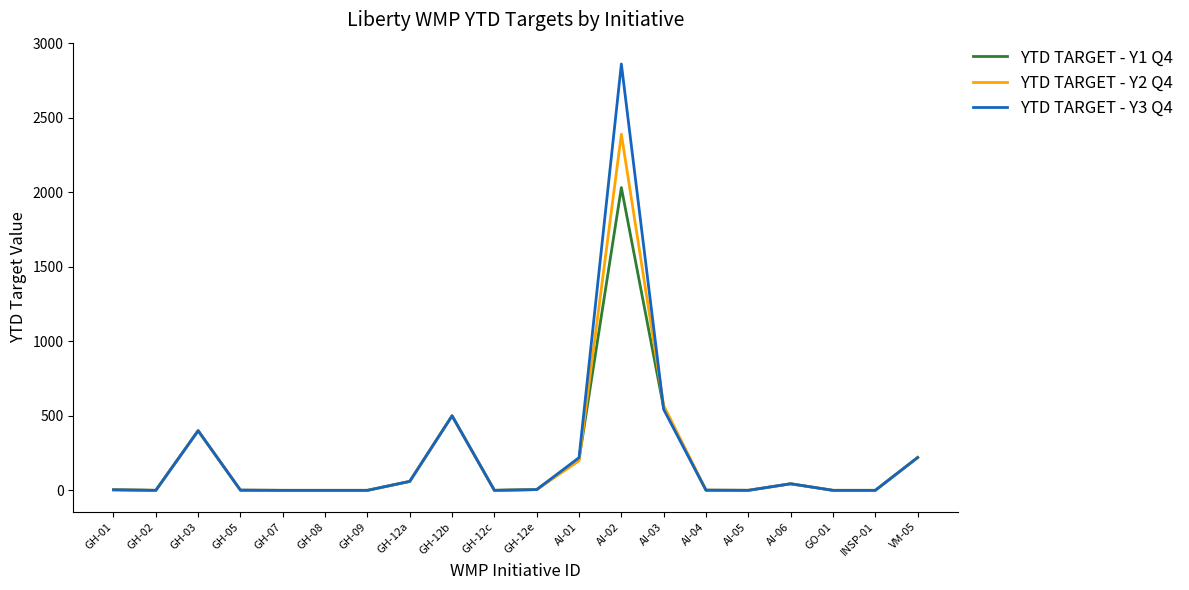

List the series in order of their peak value, lowest first.

YTD TARGET - Y1 Q4, YTD TARGET - Y2 Q4, YTD TARGET - Y3 Q4